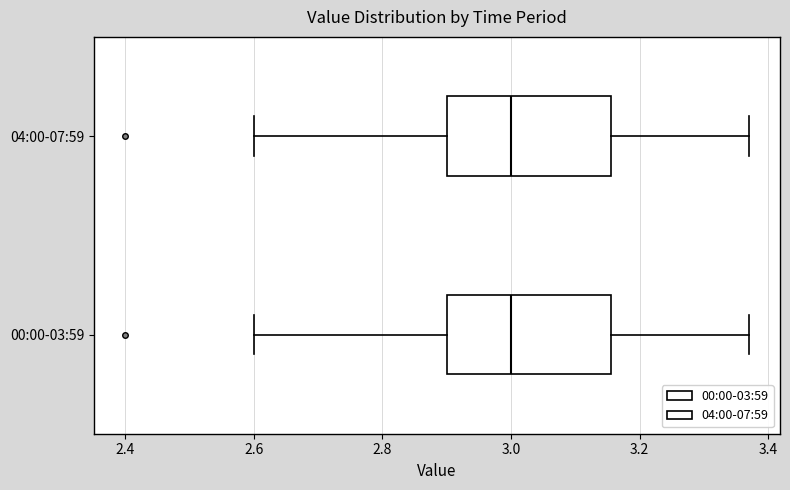

Where does the right whisker of the box for 04:00-07:59 end on the x-axis? The values are not printed on the chart, so give them approximately, as read against the axis.

3.38